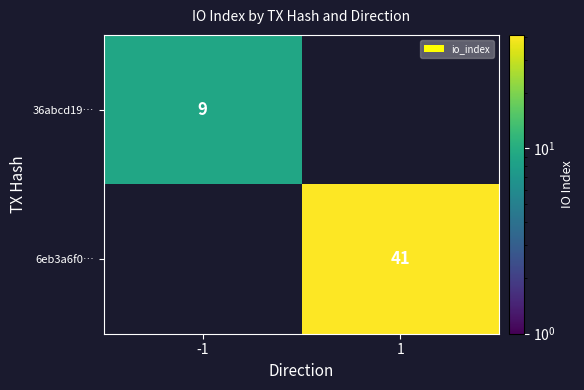

The value of 36abcd19… at -1 is 16. True or false?

False